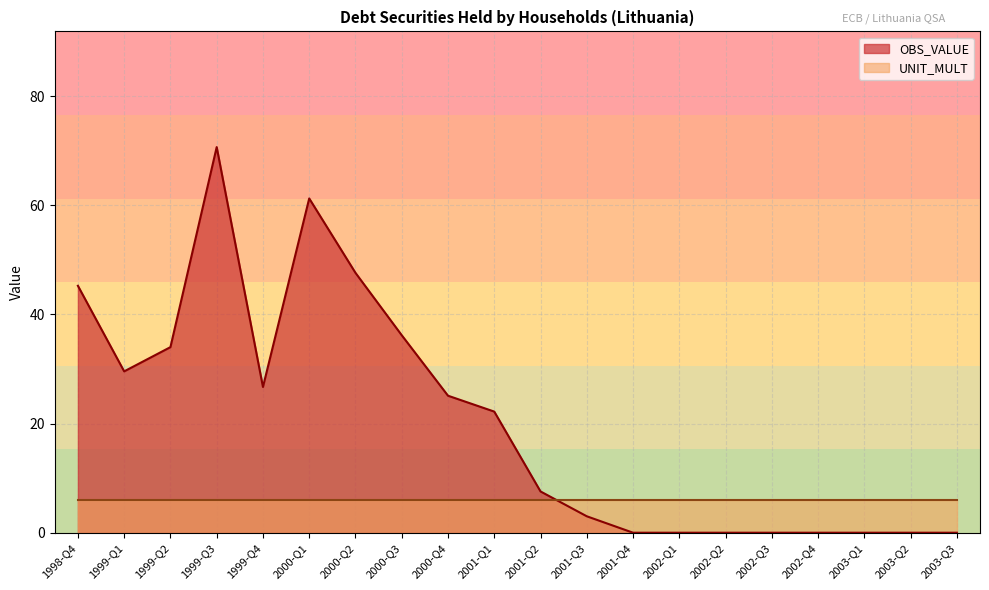

What is the average value?

20.5